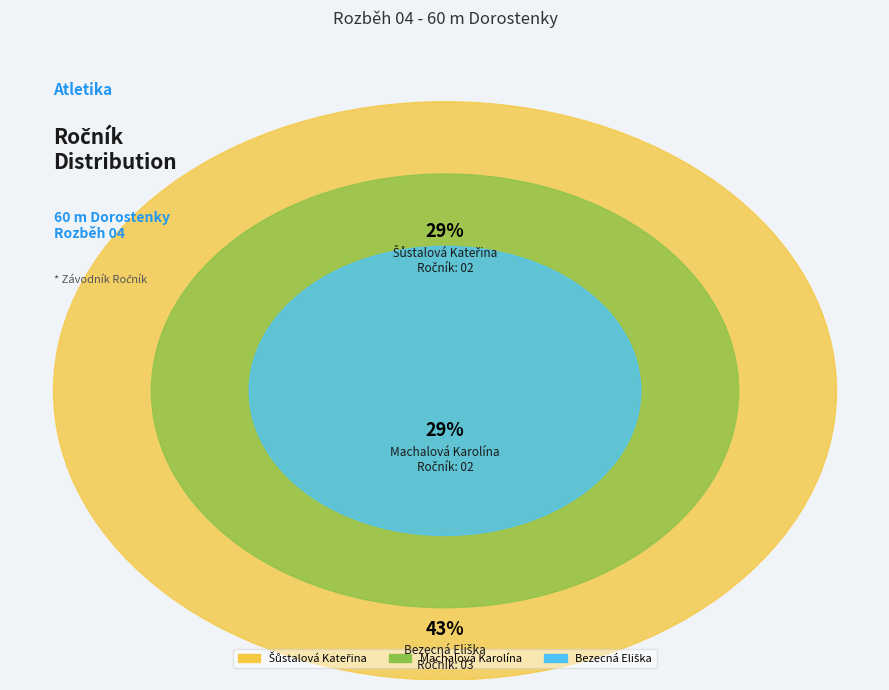

Is Machalová Karolína the majority of the pie?

No